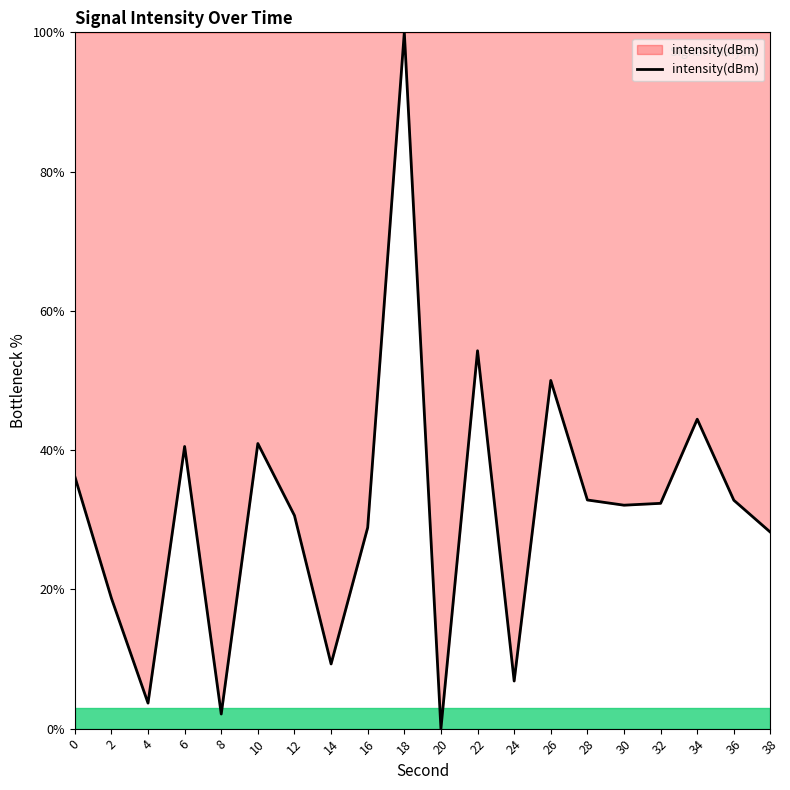

Which category has the lowest value across all series?

20